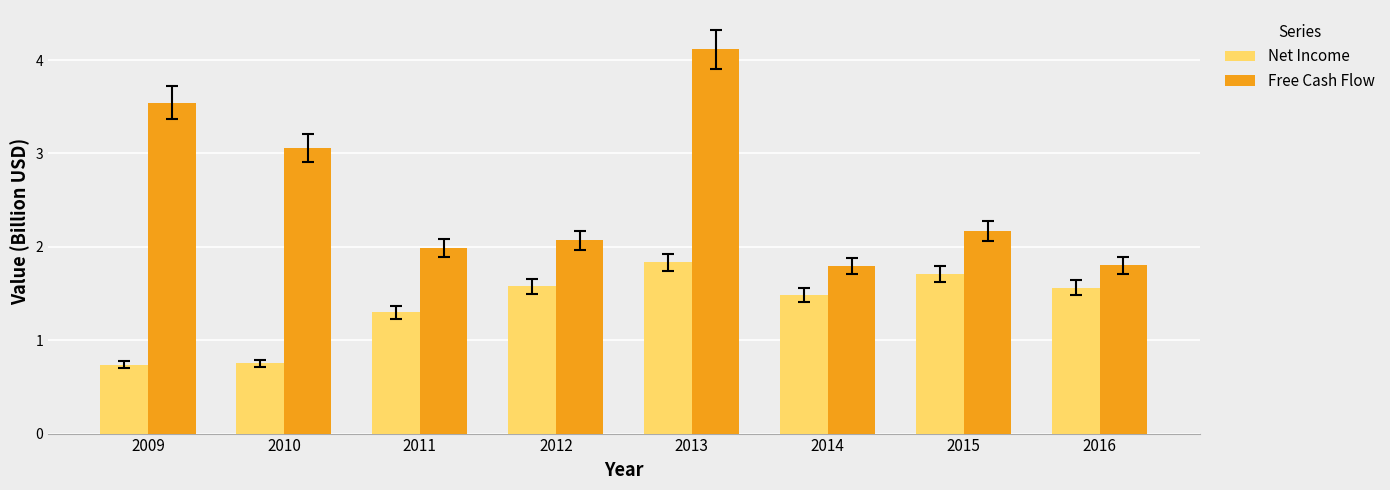

Count the number of categories in the chart.

8